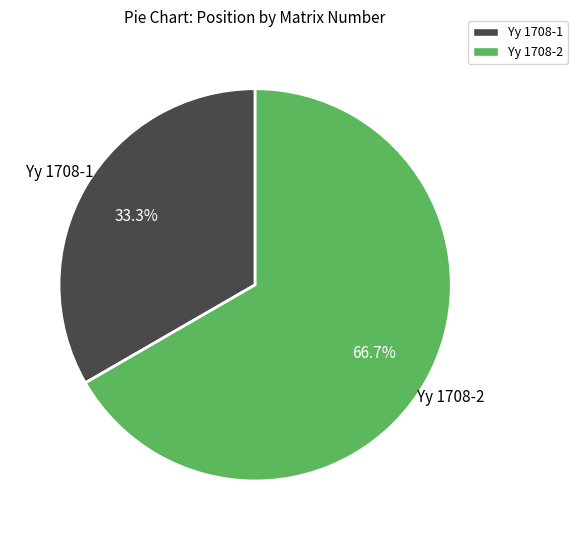

Count the number of slices in the pie.

2